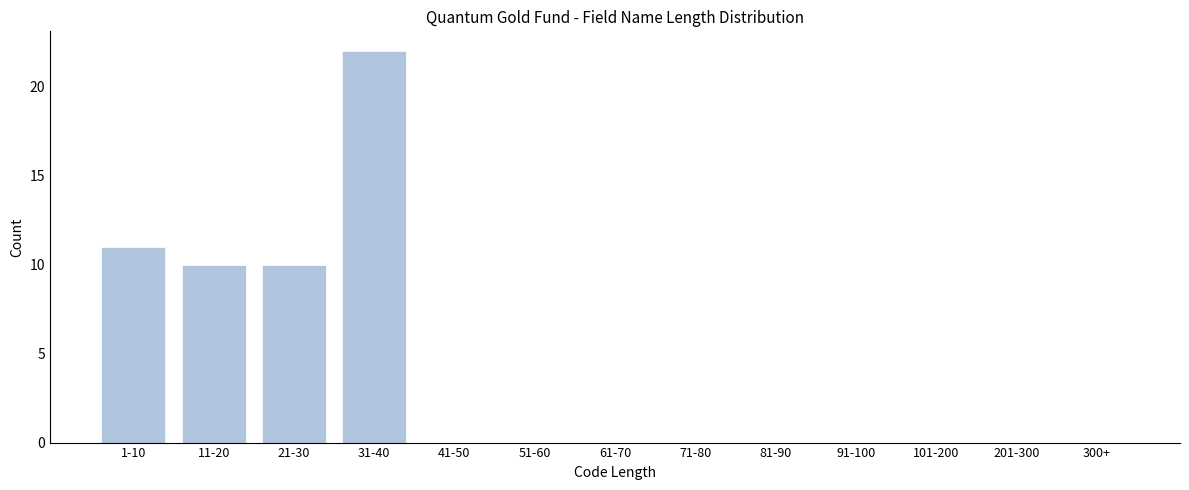

Reading right to left, transcribe all the data shown in this chart.

300+=0	201-300=0	101-200=0	91-100=0	81-90=0	71-80=0	61-70=0	51-60=0	41-50=0	31-40=22	21-30=10	11-20=10	1-10=11